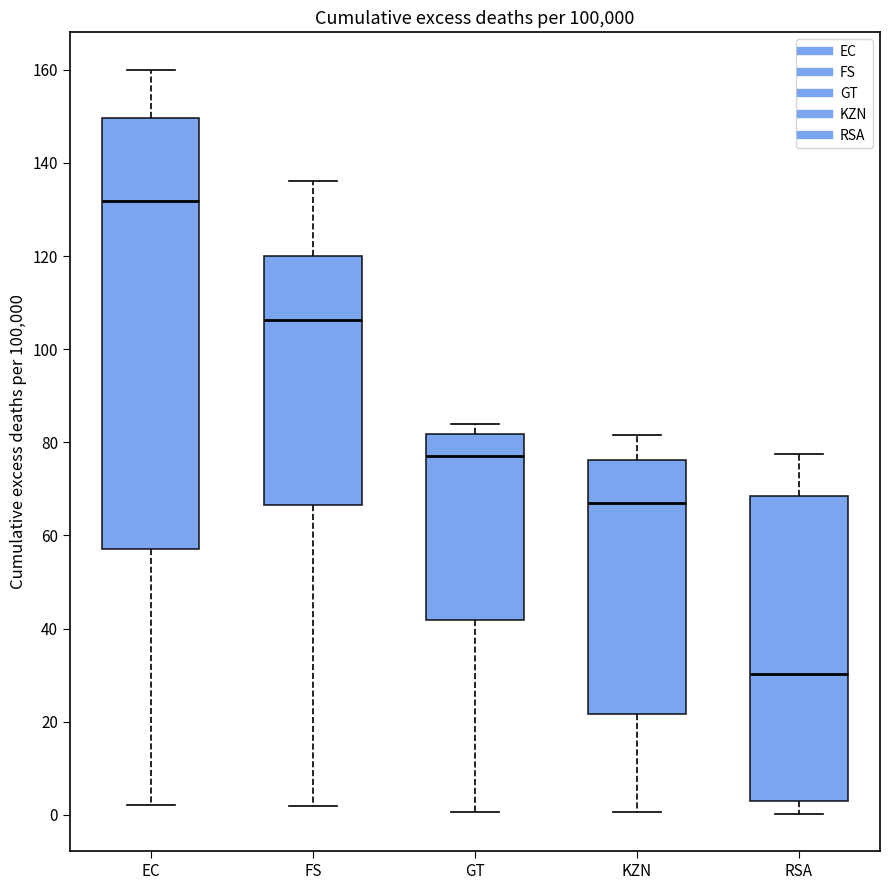

Reading left to right, read every box against the y-axis: the position of its median line, the range the box covers, and the ends of its whiskers. The values are not printed on the chart, so give them approximately, as read against the axis.

EC: median 132, box 58 to 150, whiskers 2 to 160
FS: median 106, box 66 to 120, whiskers 2 to 136
GT: median 78, box 42 to 82, whiskers 0 to 84
KZN: median 68, box 22 to 76, whiskers 0 to 82
RSA: median 30, box 4 to 68, whiskers 0 to 78